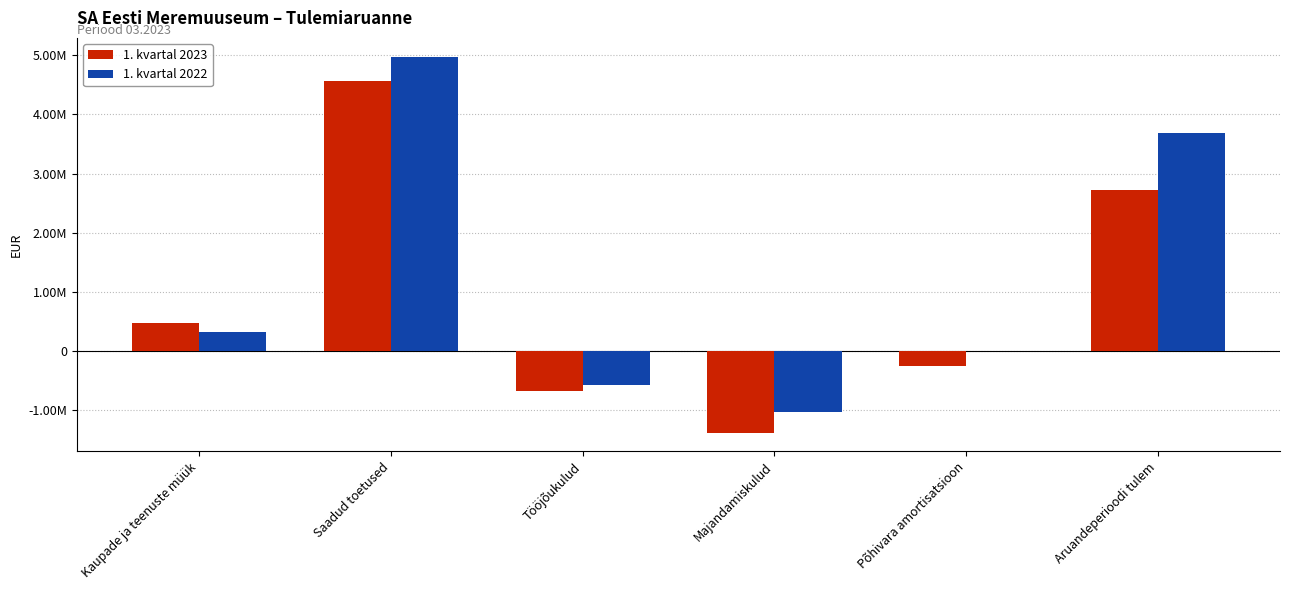

At which category is the sum across all series the highest?

Saadud toetused